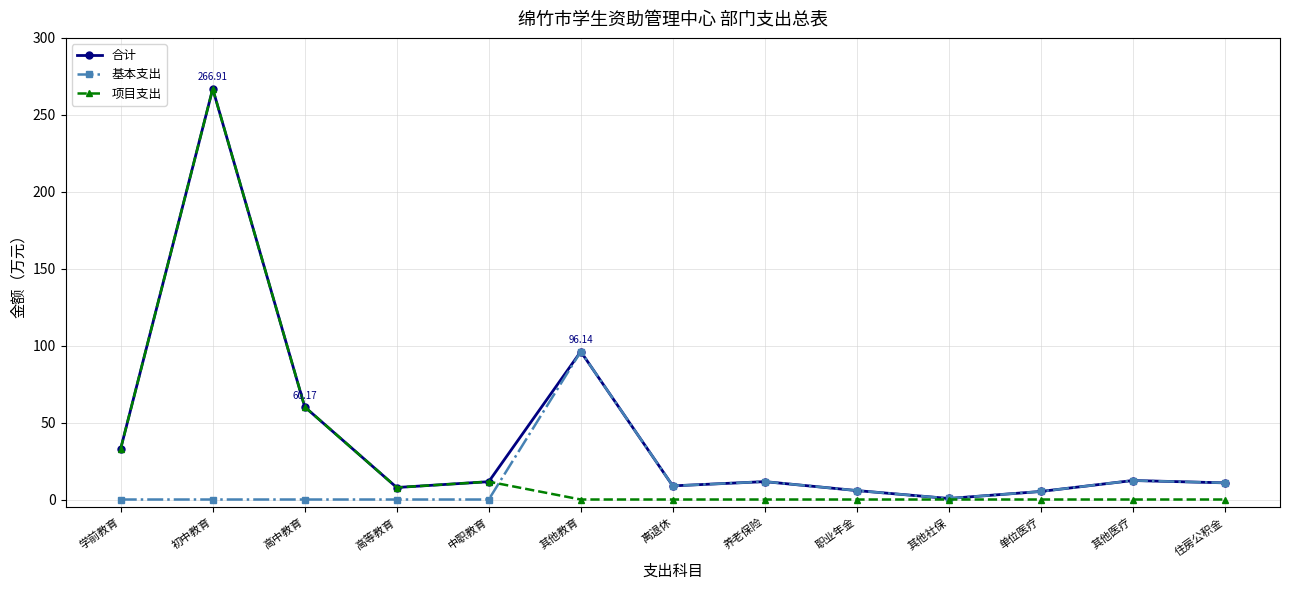

The value of 项目支出 at 其他社保 is -150.2. True or false?

False